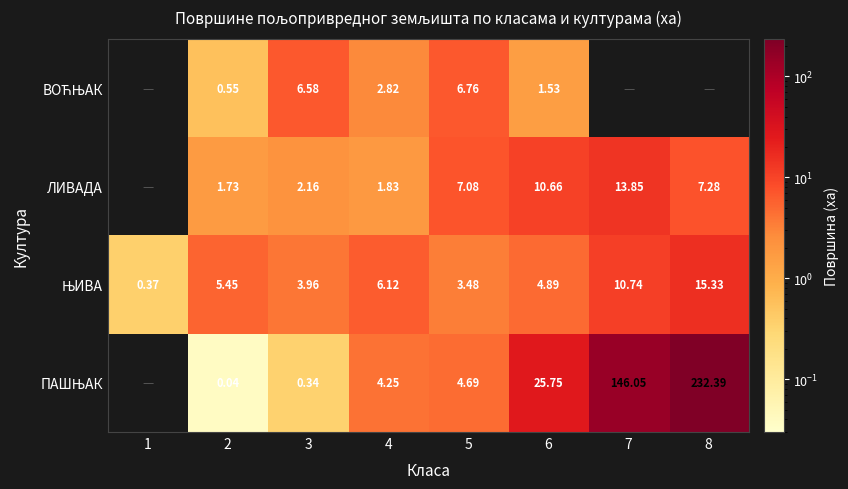

What is the difference between the ЛИВАДА values at 4 and 5?

5.2